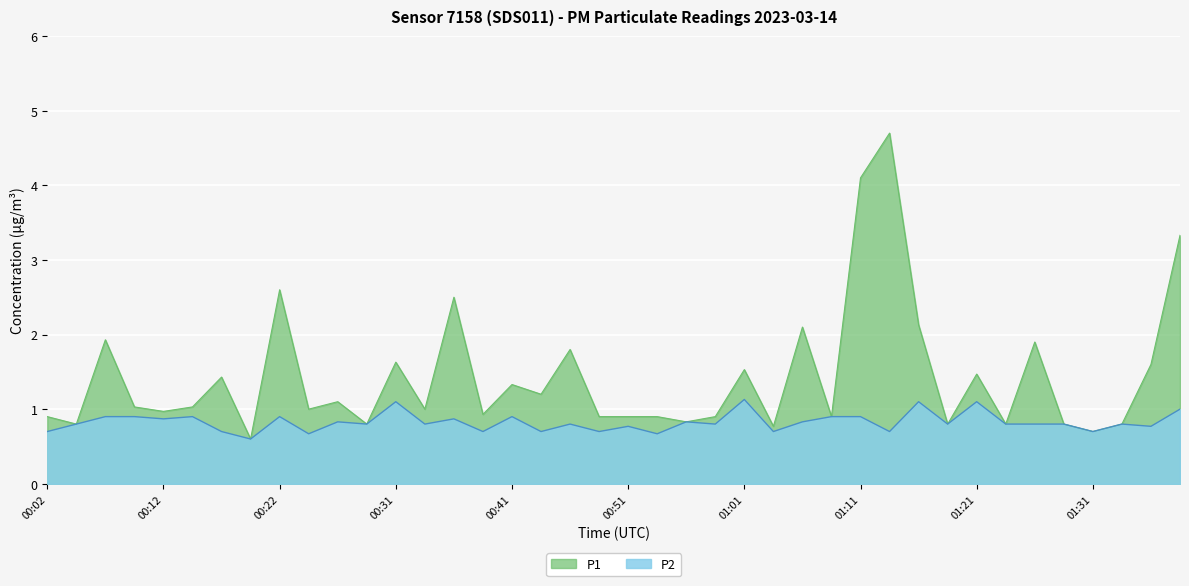

At which label does P2 reach its minimum?

00:19